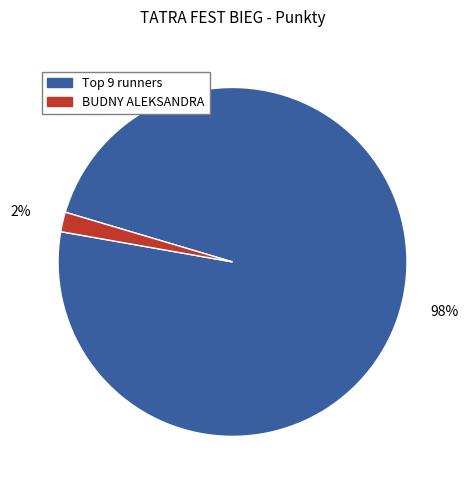

Does any single category account for the majority?

Yes